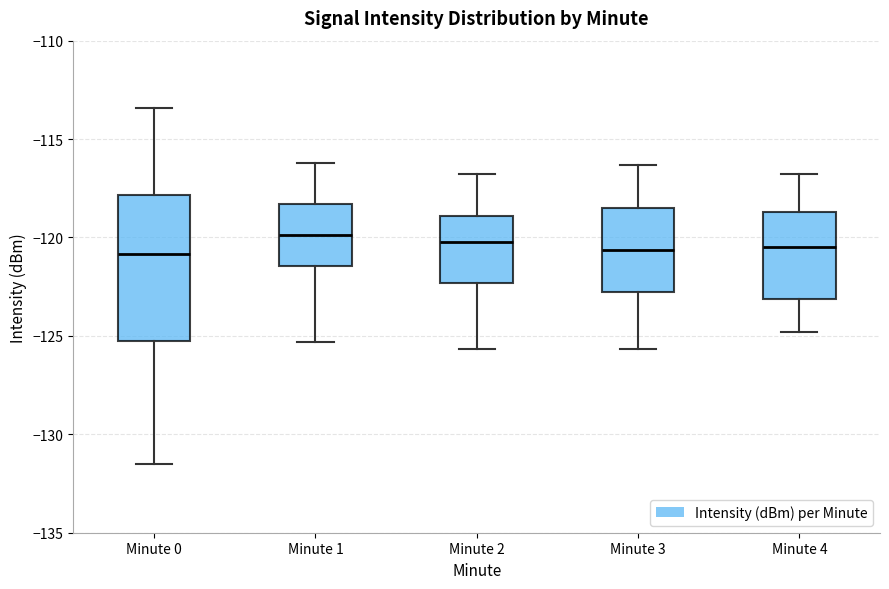

Reading left to right, read every box against the y-axis: the position of its median line, the range the box covers, and the ends of its whiskers. The values are not printed on the chart, so give them approximately, as read against the axis.

Minute 0: median -121.0, box -125.5 to -118.0, whiskers -131.5 to -113.5
Minute 1: median -120.0, box -121.5 to -118.5, whiskers -125.5 to -116.0
Minute 2: median -120.0, box -122.5 to -119.0, whiskers -125.5 to -117.0
Minute 3: median -120.5, box -123.0 to -118.5, whiskers -125.5 to -116.5
Minute 4: median -120.5, box -123.0 to -118.5, whiskers -125.0 to -117.0